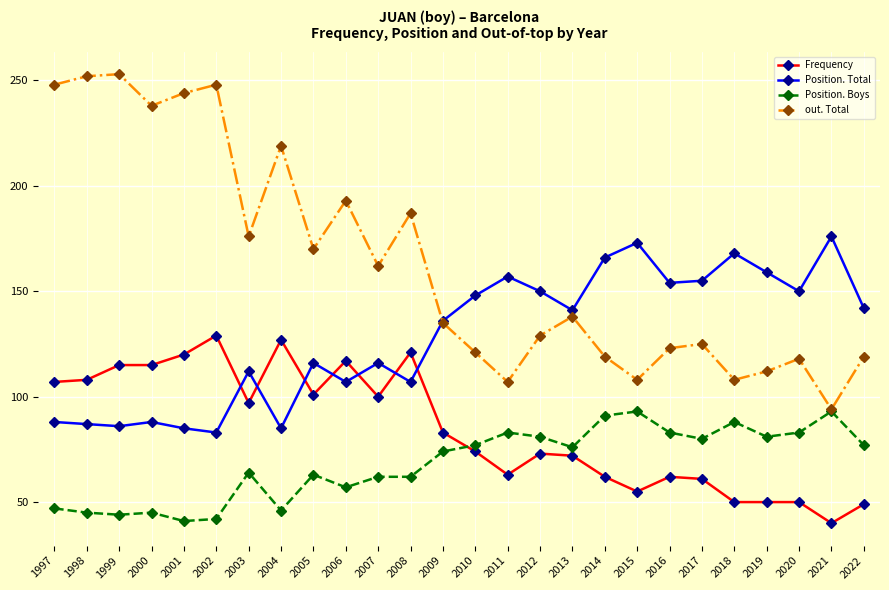

What is the sum of the out. Total values at 2016 and 2011?

230